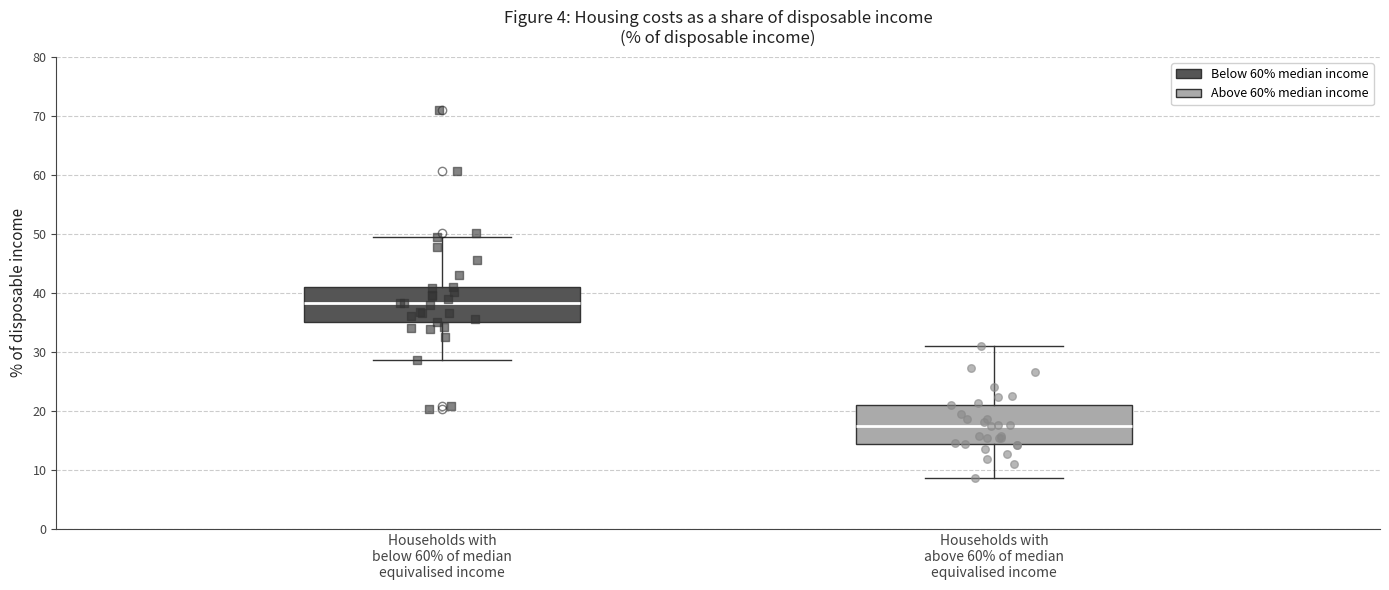

Reading left to right, read every box against the y-axis: the position of its median line, the range the box covers, and the ends of its whiskers. The values are not printed on the chart, so give them approximately, as read against the axis.

Households with below 60% of median equivalised income: median 38, box 35 to 41, whiskers 29 to 49
Households with above 60% of median equivalised income: median 17, box 14 to 21, whiskers 9 to 31